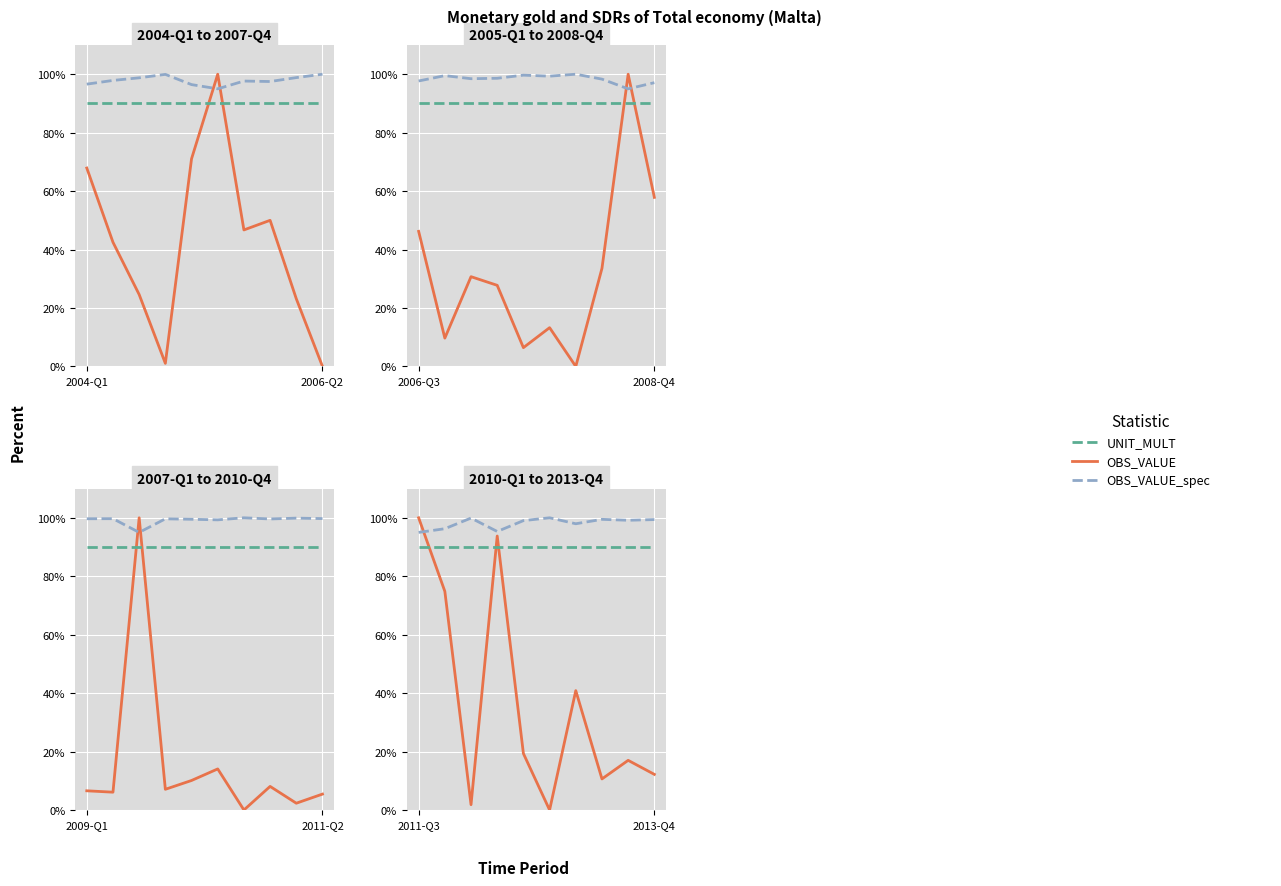

Is the value of UNIT_MULT at 7 greater than the value of OBS_VALUE at 8?

Yes